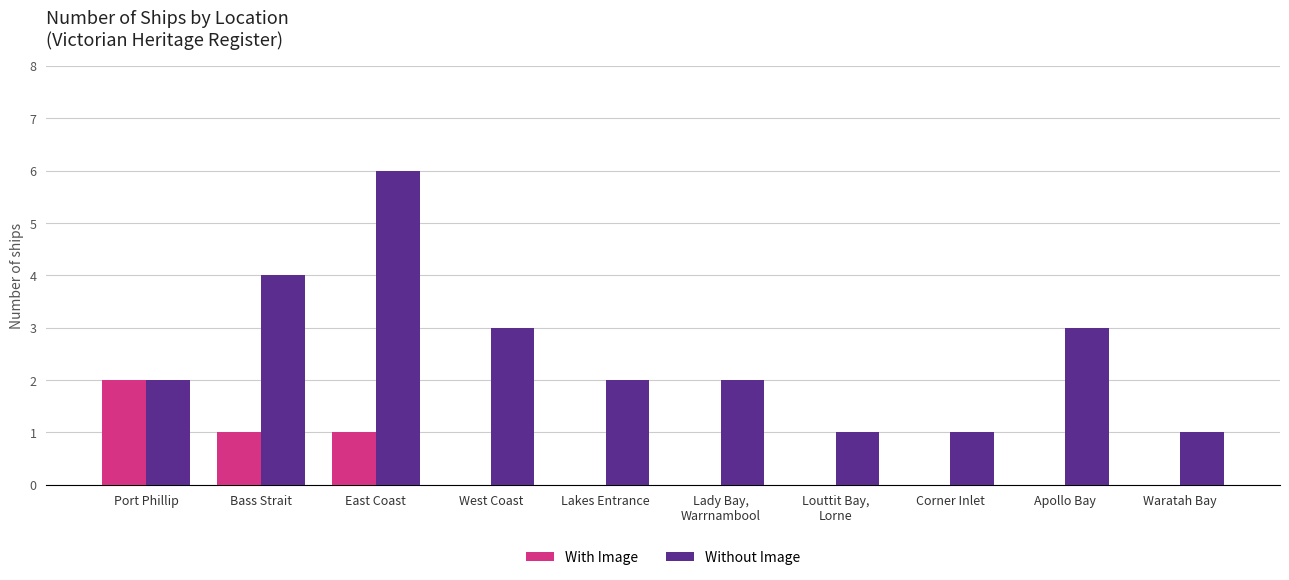

What is the sum of all With Image values?

4